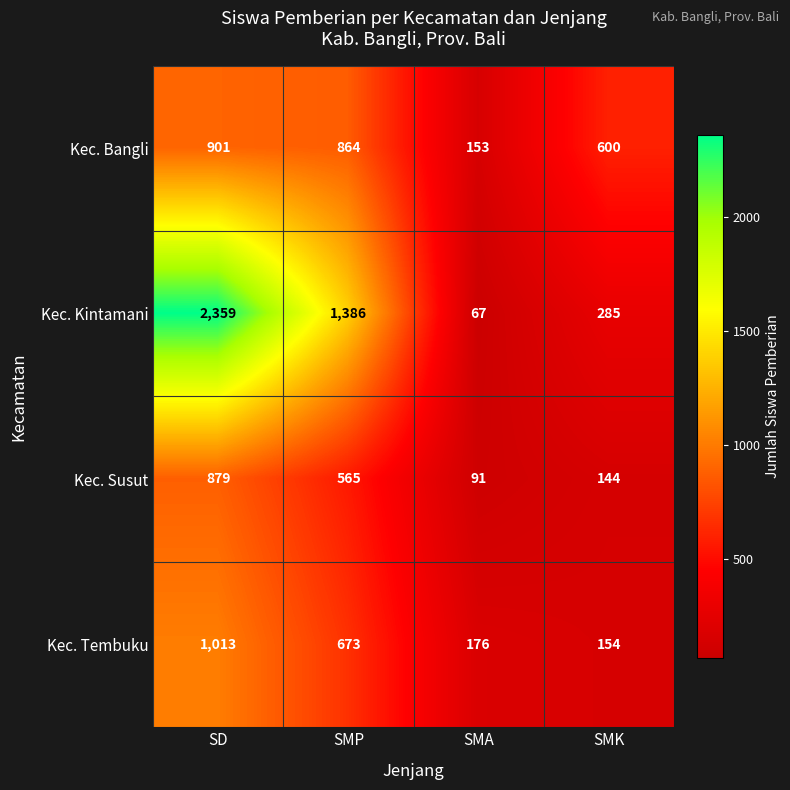

Which series has the largest total across all categories?

Kec. Kintamani